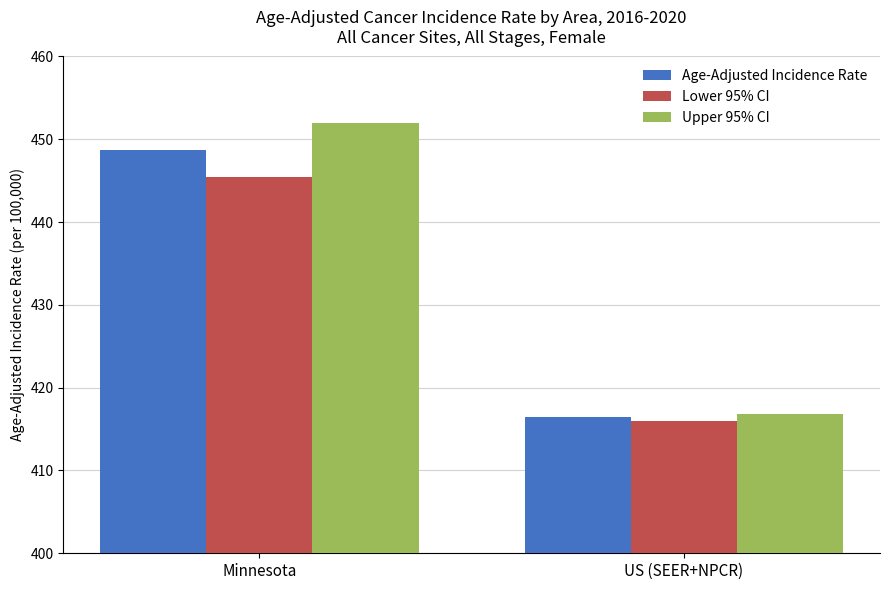

Rank the categories by Age-Adjusted Incidence Rate value from highest to lowest.

Minnesota, US (SEER+NPCR)